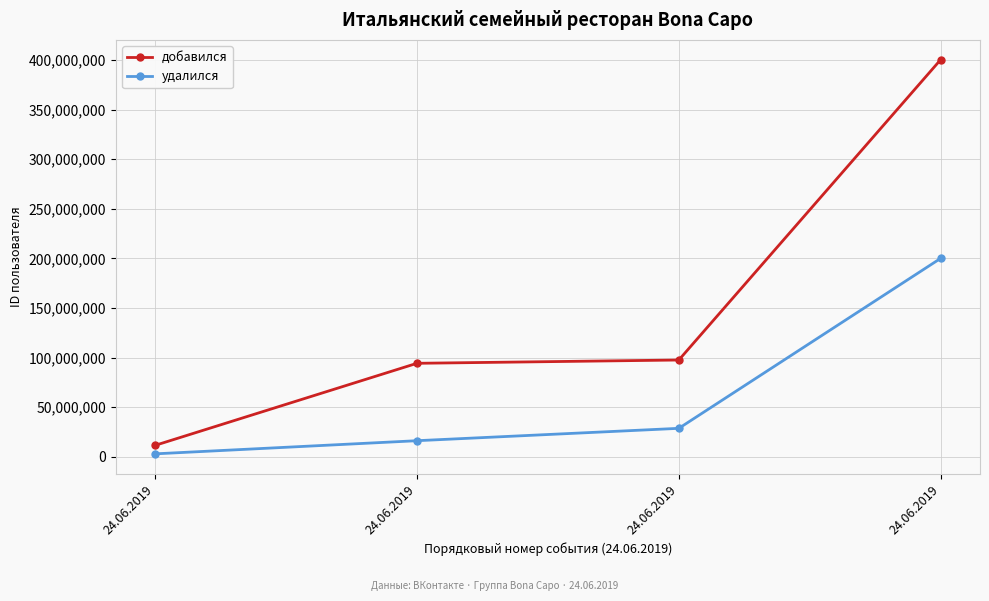

What is the difference between the maximum and minimum values in the добавился series?

388712144